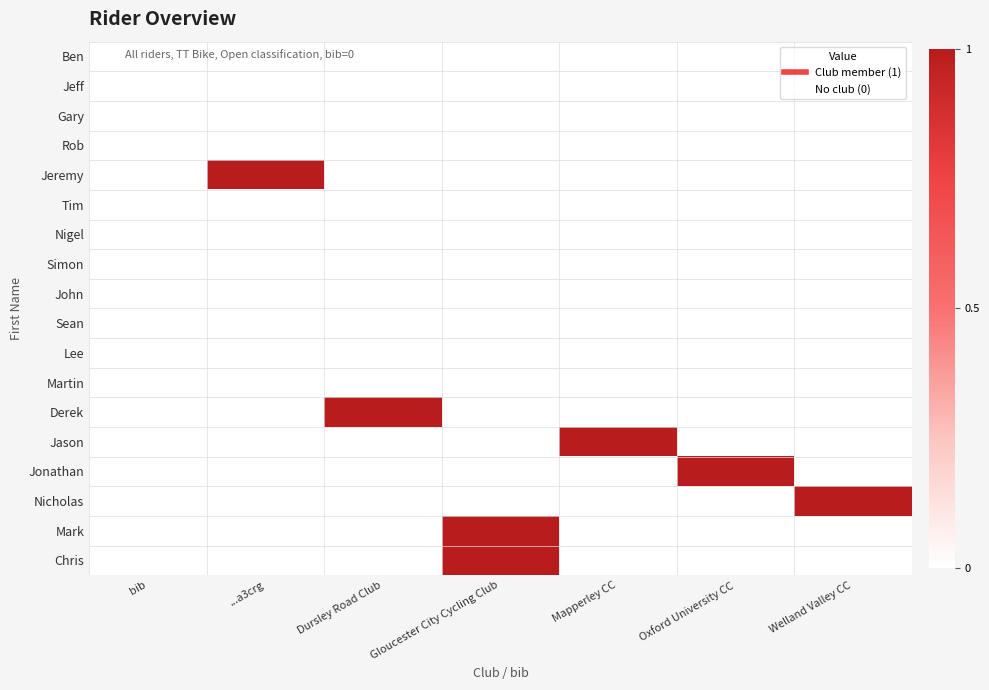

What is the difference between the highest and lowest values at Oxford University CC?

1